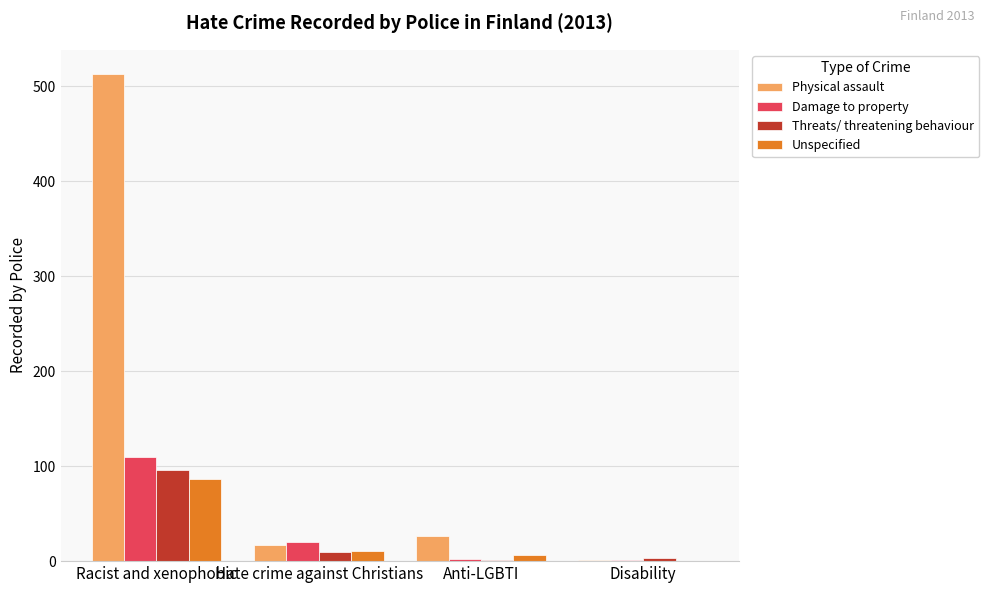

What is the total value across all series at Anti-LGBTI?

35